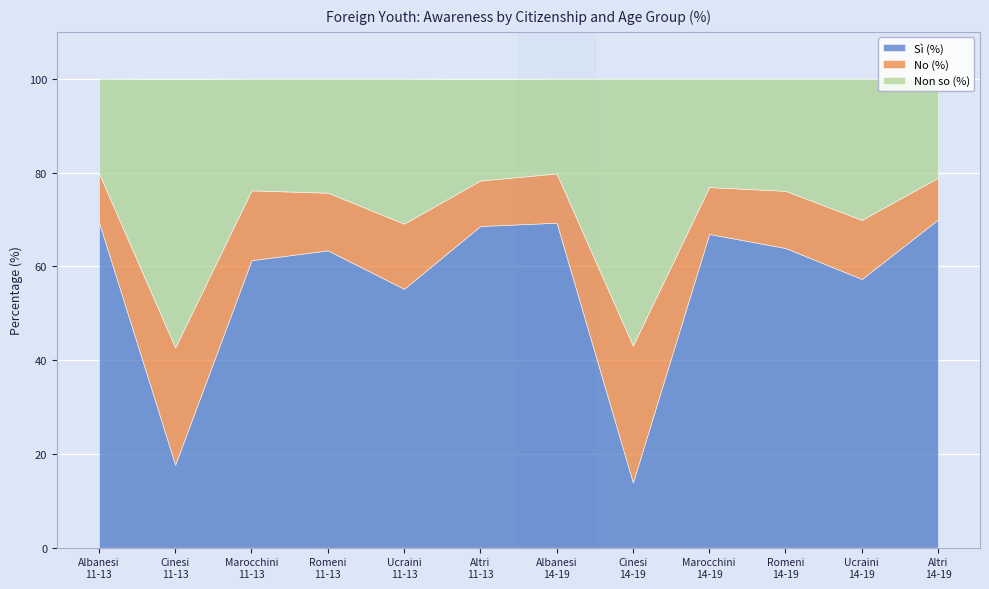

What is the value of the Non so (%) point at the 10th from the left?

23.9